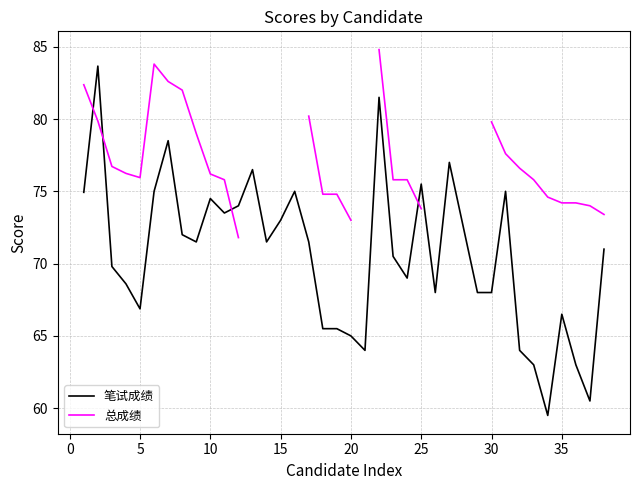

The value of 笔试成绩 at 15 is 25.8. True or false?

False